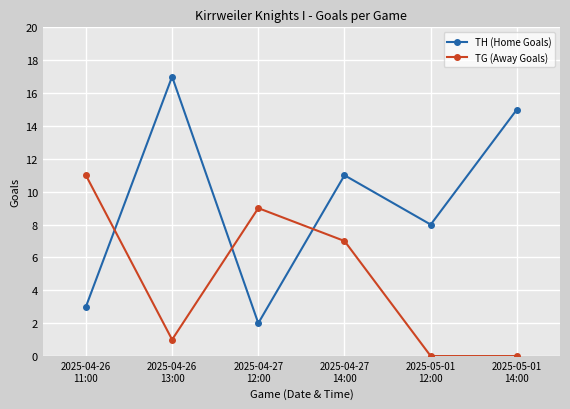

What is the average value of the TH (Home Goals) series?

9